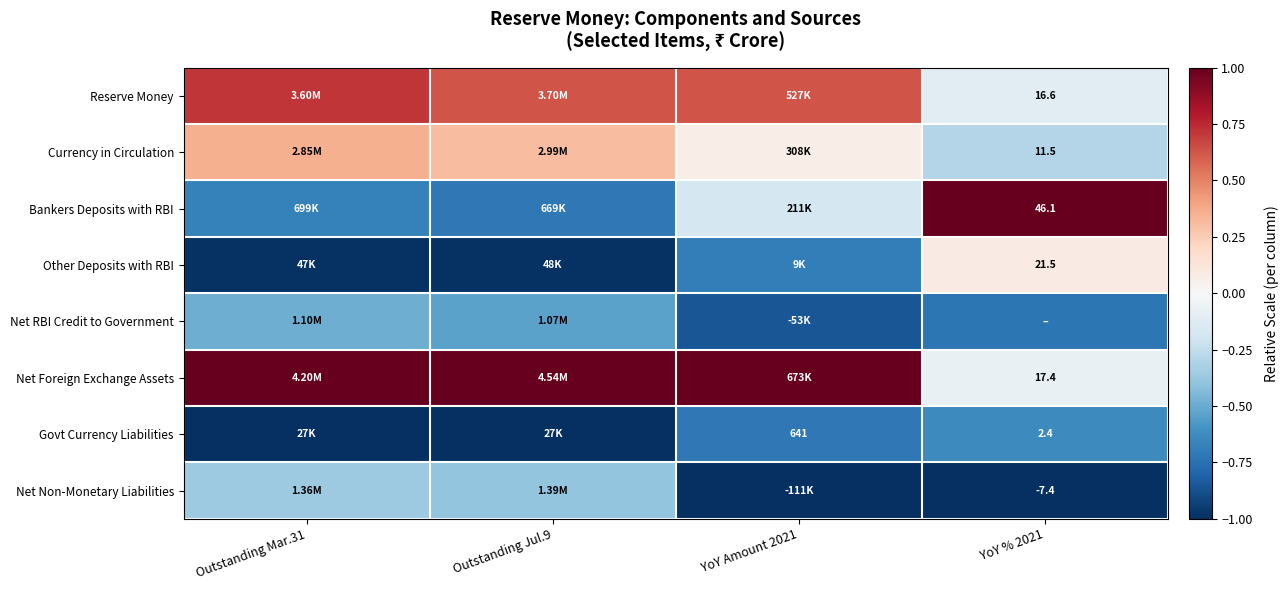

Which series has the largest total across all categories?

Net Foreign Exchange Assets